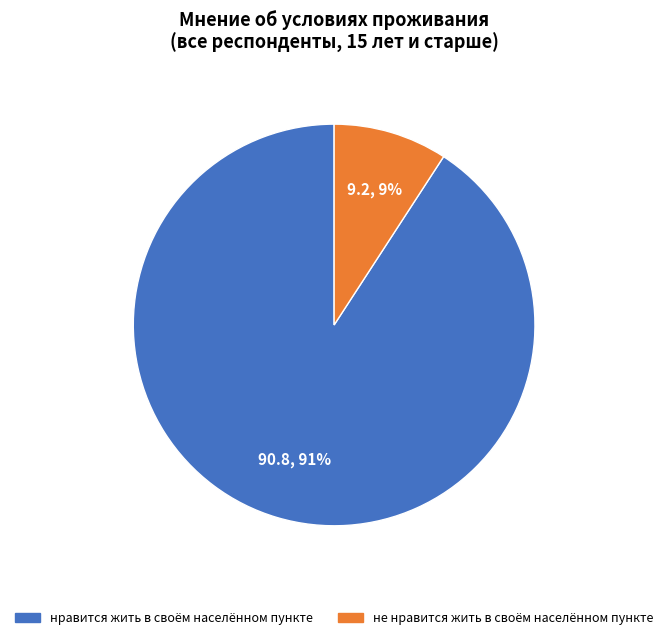

Does any single category account for the majority?

Yes